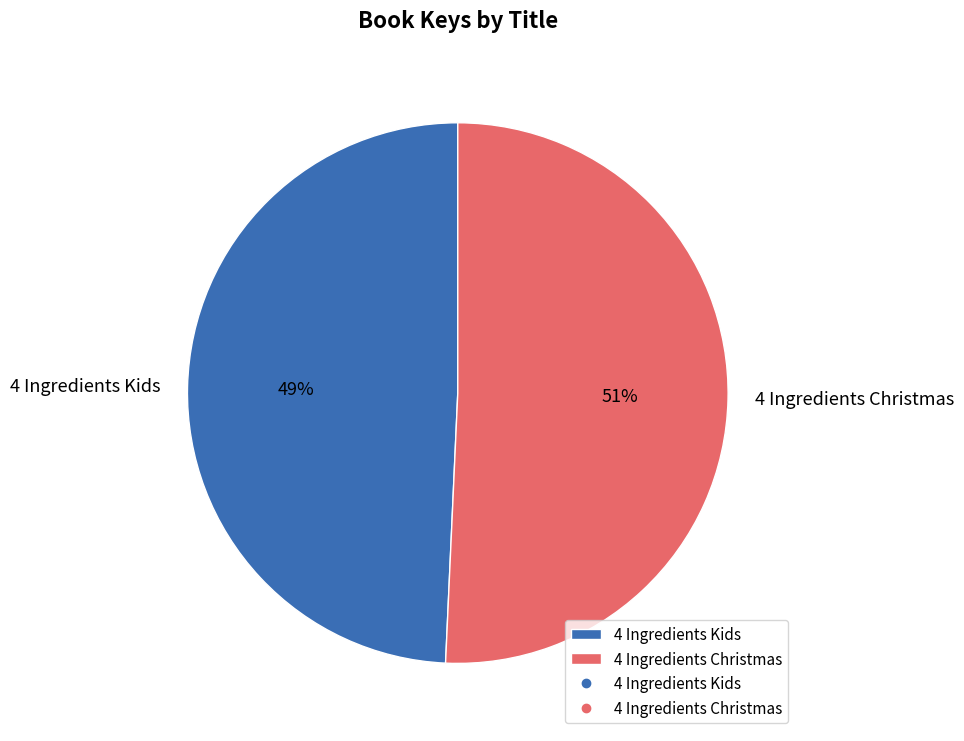

To the nearest percent, what is the combined percentage of 4 Ingredients Kids and 4 Ingredients Christmas?

100%